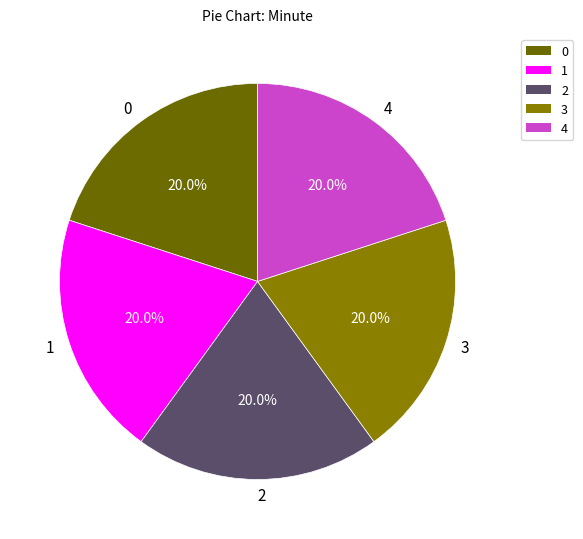

Is the sum of 4 and 0 greater than half?

No